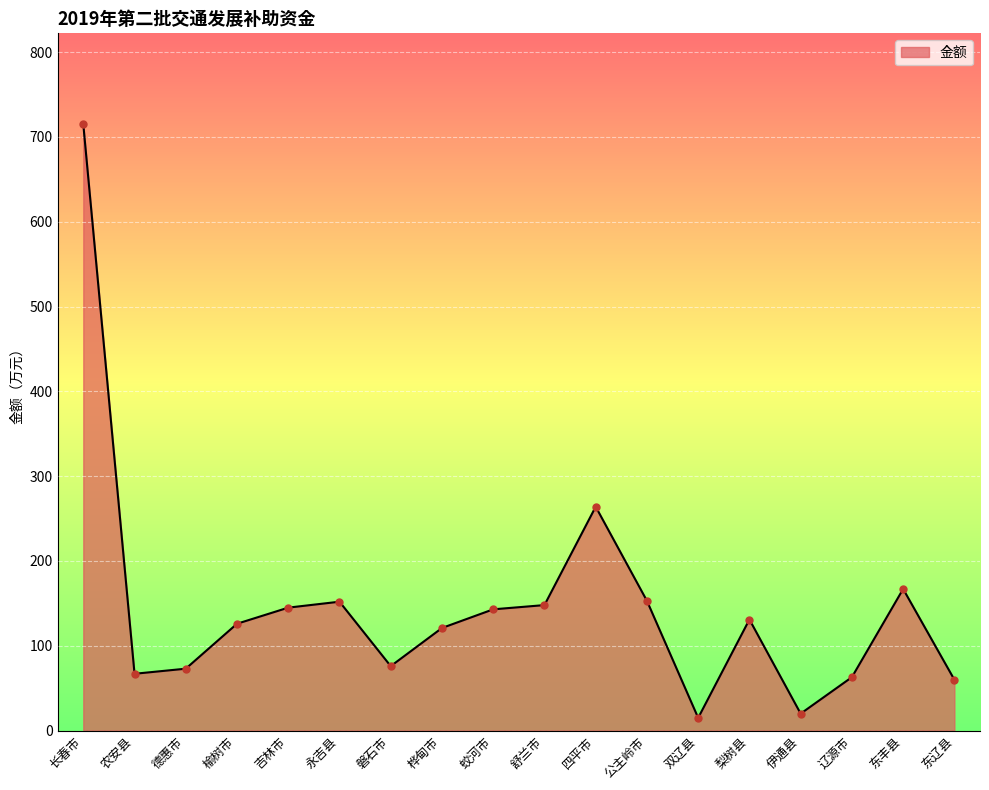

Read the value at 辽源市.

63